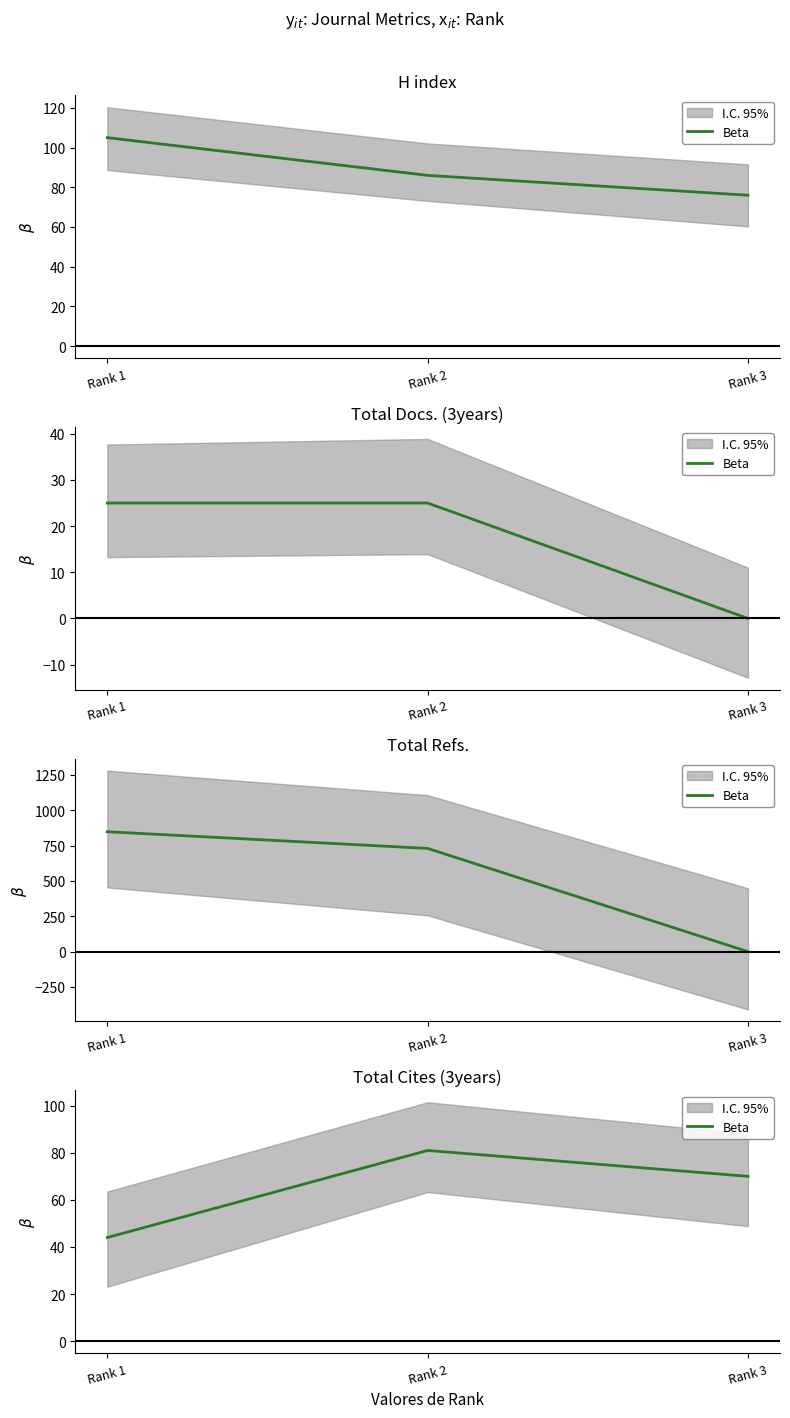

Which has a higher value, Rank 3 or Rank 1?

Rank 3